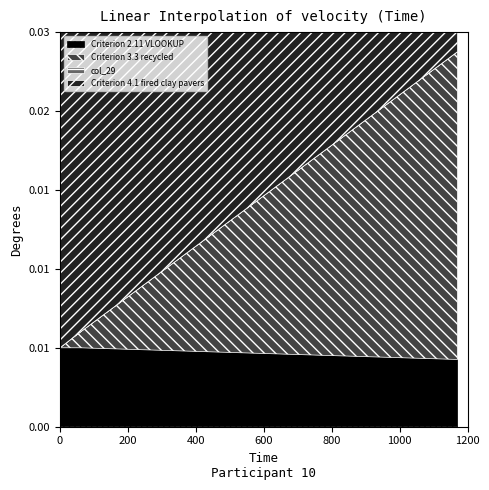

True or false: Criterion 3.3 recycled and col_29 intersect in this chart.

False